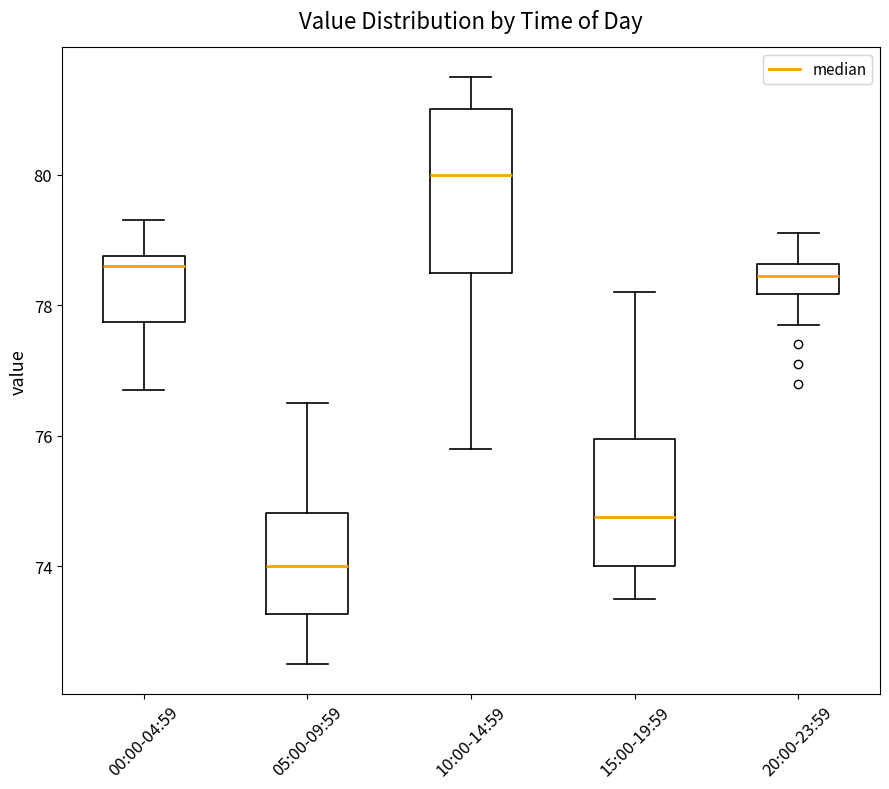

Reading left to right, transcribe this box plot: for each box, give where its median line is, the range the box spans, and where its two whiskers end, as read against the y-axis. The values are not printed on the chart, so give them approximately, as read against the axis.

00:00-04:59: median 78.6, box 77.8 to 78.8, whiskers 76.8 to 79.4
05:00-09:59: median 74.0, box 73.2 to 74.8, whiskers 72.6 to 76.6
10:00-14:59: median 80.0, box 78.6 to 81.0, whiskers 75.8 to 81.6
15:00-19:59: median 74.8, box 74.0 to 76.0, whiskers 73.6 to 78.2
20:00-23:59: median 78.4, box 78.2 to 78.6, whiskers 77.8 to 79.2